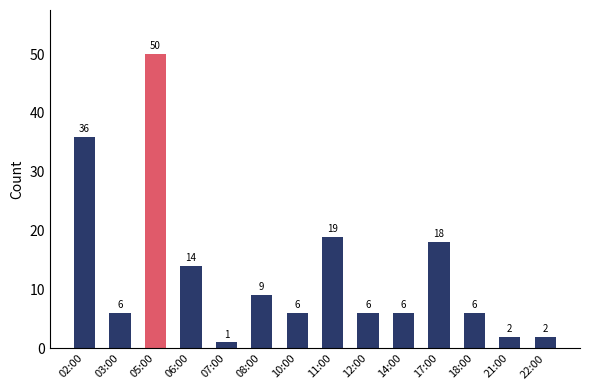

Which has a higher value, 17:00 or 08:00?

17:00